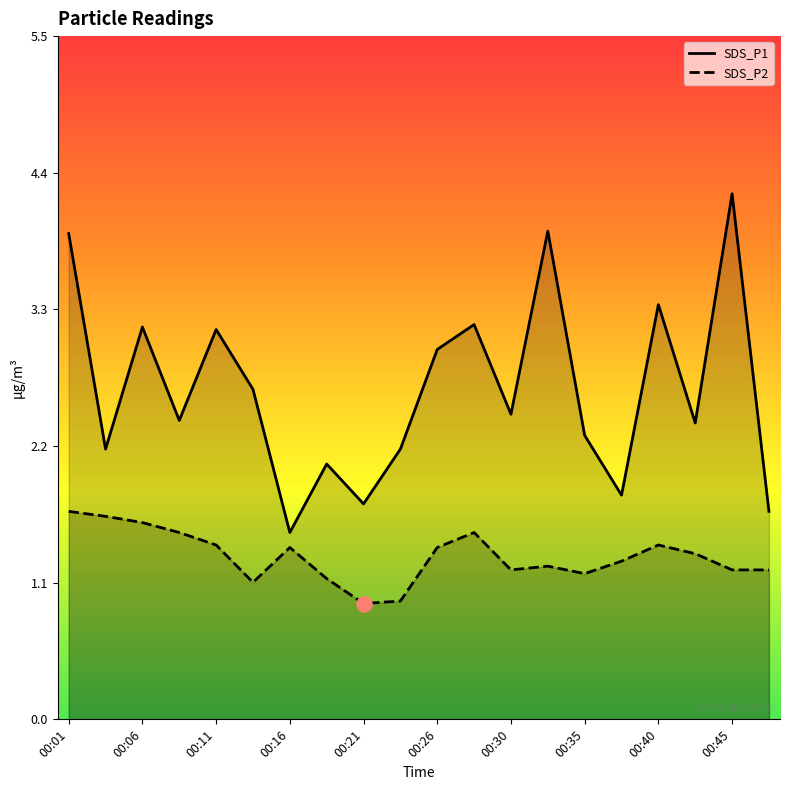

Which series reaches the minimum Y coordinate?

SDS_P2